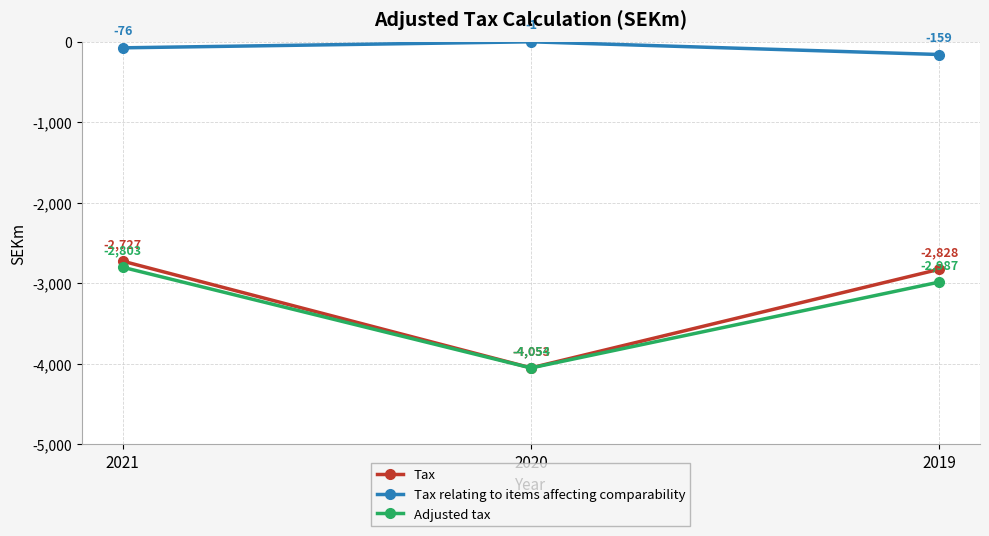

Which series changed the most between 2020 and 2019?

Tax